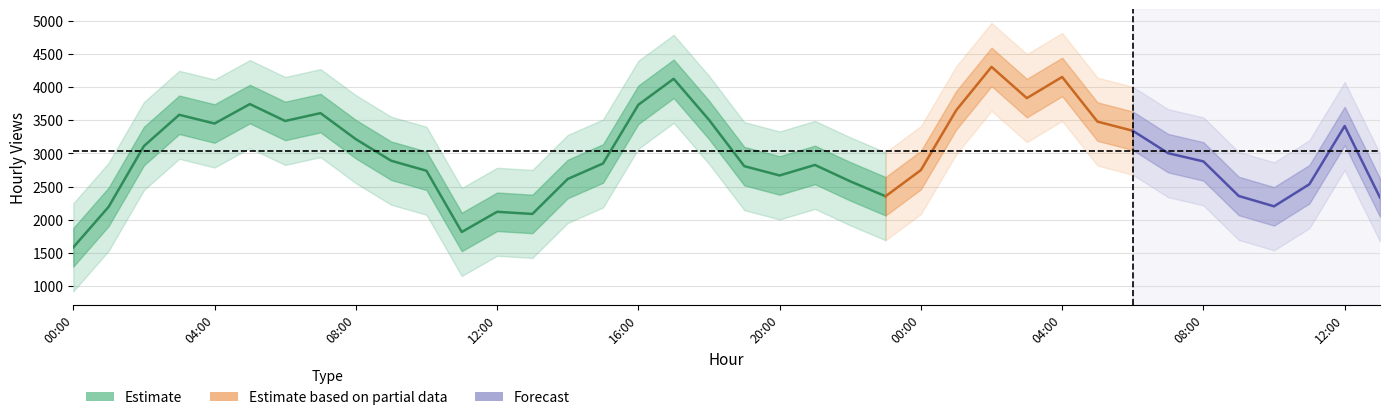

The value at 09:00 is 2491. True or false?

False